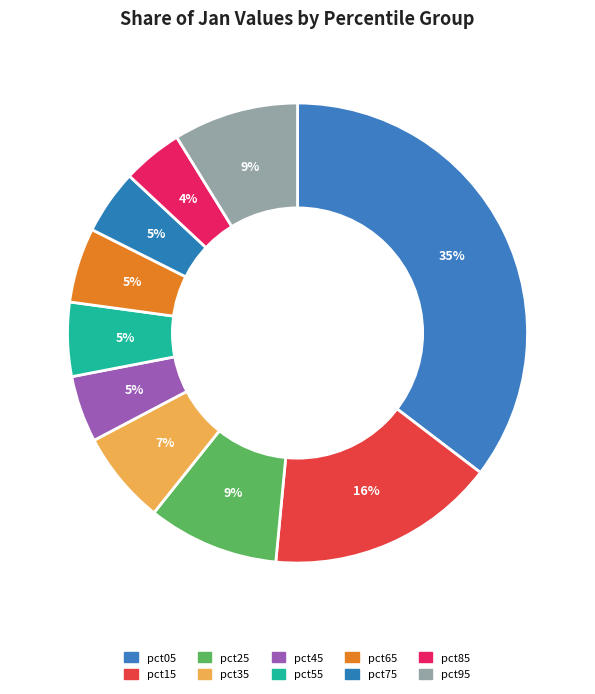

To the nearest percent, what percentage of the pie is pct85?

4%